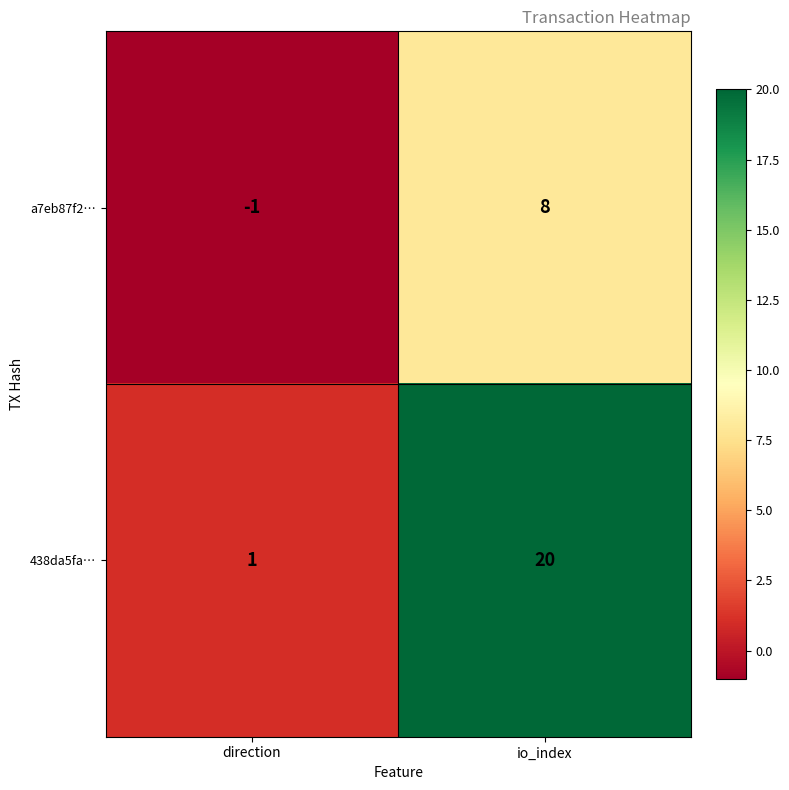

What is the smallest value displayed?

-1